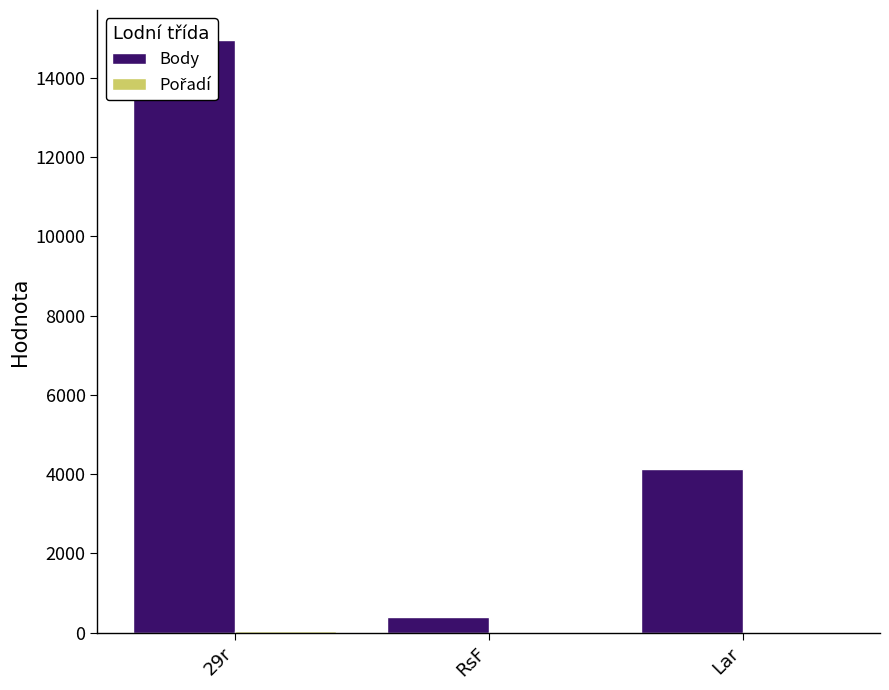

How many values in the Body series exceed 4131?

1